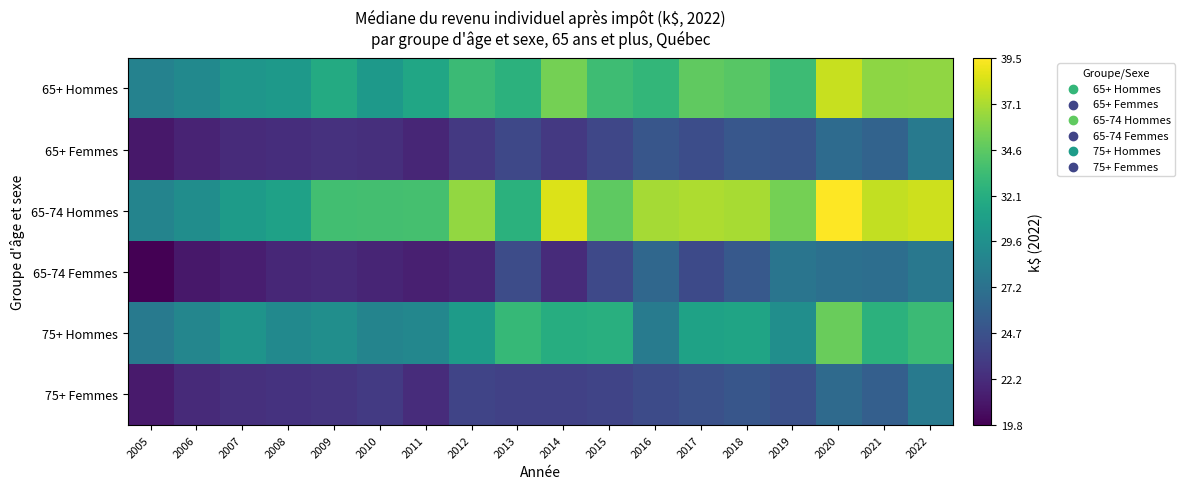

Reading left to right, transcribe all the data shown in this chart.

65+ Hommes: 2005=28.5	2006=29.2	2007=30.1	2008=30.4	2009=31.9	2010=30.4	2011=31.5	2012=33.3	2013=32.5	2014=35.4	2015=33.4	2016=32.9	2017=34.7	2018=34.4	2019=33.3	2020=37.8	2021=36.1	2022=36.2
65+ Femmes: 2005=21.0	2006=21.7	2007=22.2	2008=22.3	2009=22.6	2010=22.4	2011=21.9	2012=23.0	2013=24.1	2014=23.1	2015=24.0	2016=25.1	2017=24.4	2018=25.1	2019=25.0	2020=26.7	2021=26.1	2022=27.9
65-74 Hommes: 2005=28.7	2006=29.5	2007=30.6	2008=31.1	2009=33.5	2010=33.6	2011=33.7	2012=36.3	2013=32.4	2014=38.5	2015=34.6	2016=36.8	2017=37.1	2018=37.0	2019=35.4	2020=39.5	2021=37.7	2022=38.0
65-74 Femmes: 2005=19.8	2006=21.1	2007=21.4	2008=22.0	2009=22.2	2010=21.8	2011=21.5	2012=21.9	2013=24.4	2014=22.2	2015=24.1	2016=26.4	2017=24.2	2018=25.3	2019=27.5	2020=27.1	2021=26.9	2022=27.7
75+ Hommes: 2005=27.9	2006=28.8	2007=30.0	2008=29.2	2009=29.6	2010=28.7	2011=28.9	2012=30.6	2013=33.0	2014=32.0	2015=32.2	2016=28.0	2017=31.2	2018=31.3	2019=29.5	2020=35.0	2021=32.5	2022=33.2
75+ Femmes: 2005=21.2	2006=22.1	2007=22.5	2008=22.7	2009=22.8	2010=23.1	2011=22.3	2012=23.8	2013=23.6	2014=23.6	2015=23.9	2016=24.3	2017=24.7	2018=25.1	2019=24.6	2020=26.6	2021=25.7	2022=27.9